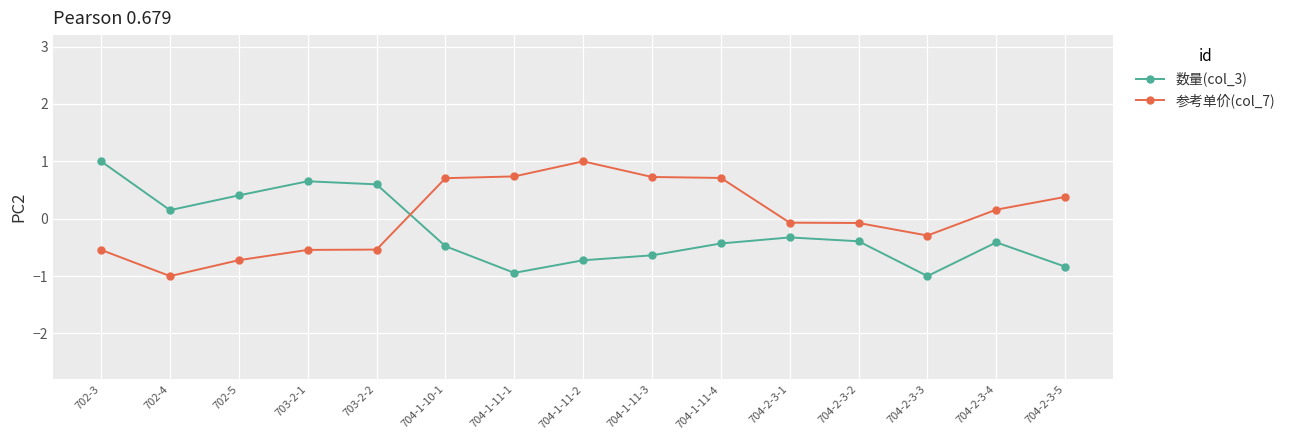

List the series in order of their overall mean, lowest first.

数量(col_3), 参考单价(col_7)